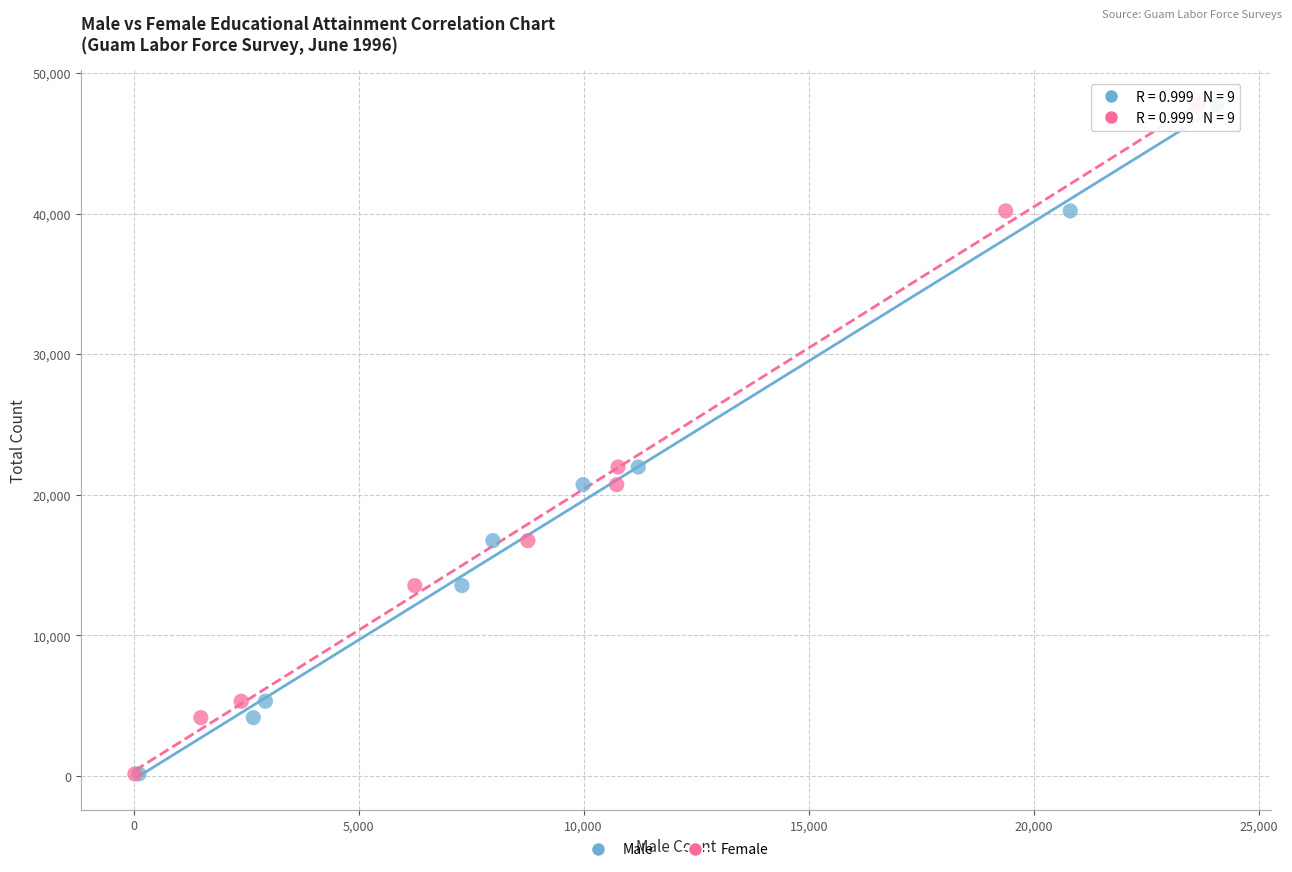

What are all the series names shown in the legend?

Male, Female